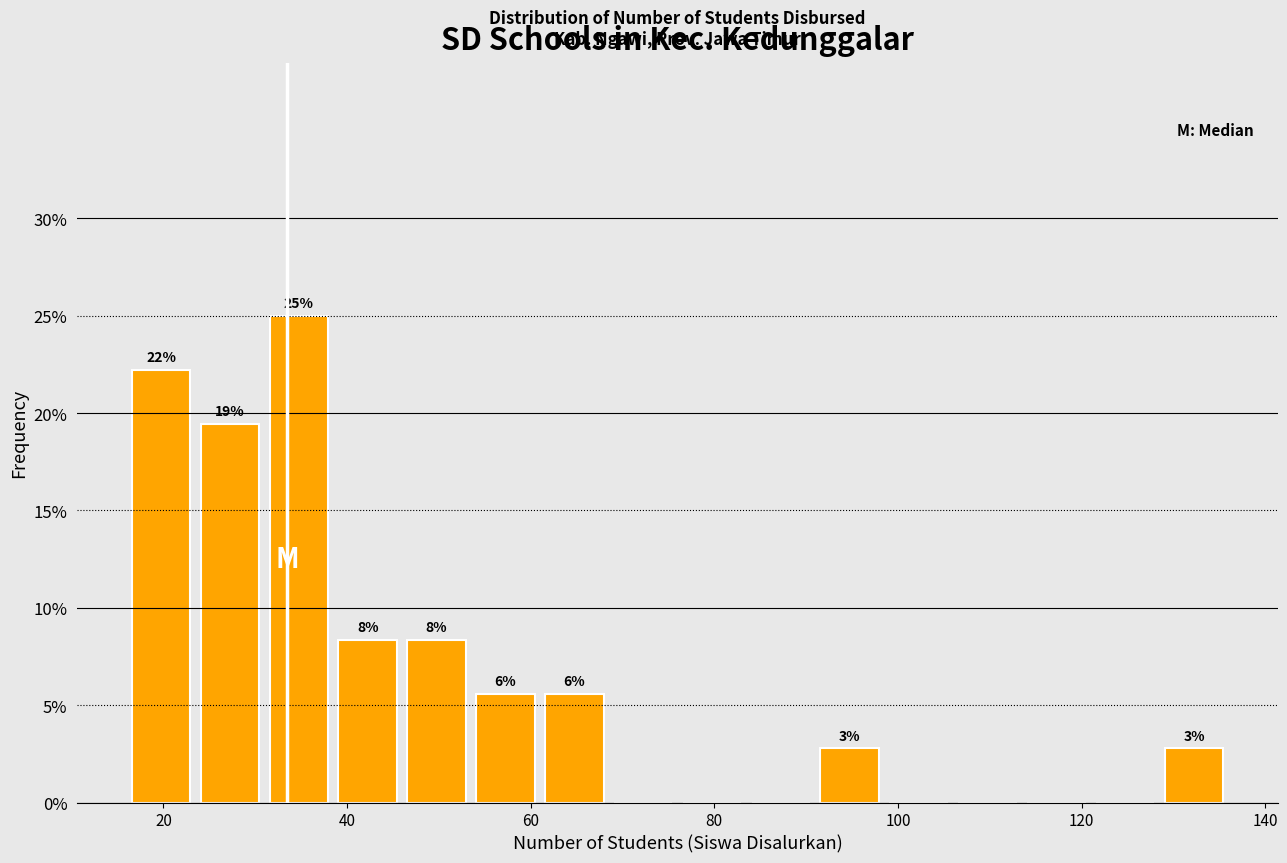

Read against the x-axis, roughly where is the centre of the tallest bar?

34